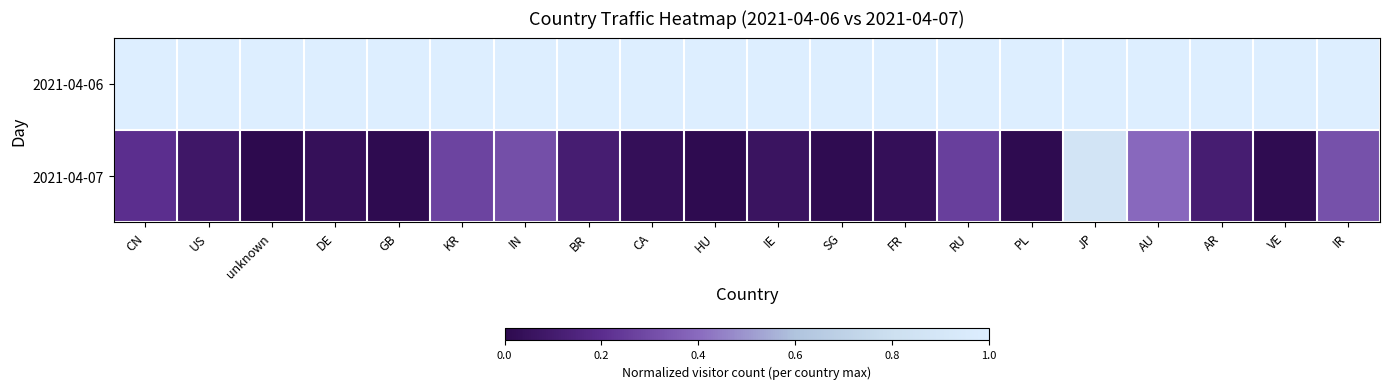

What is the maximum value shown in the chart?

1.0